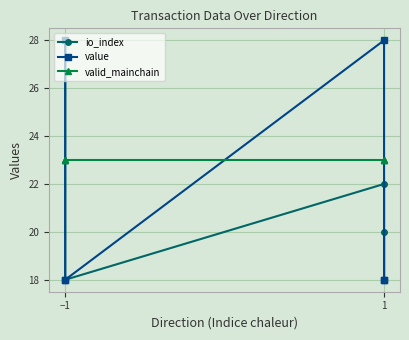

Which series has the largest total across all categories?

valid_mainchain